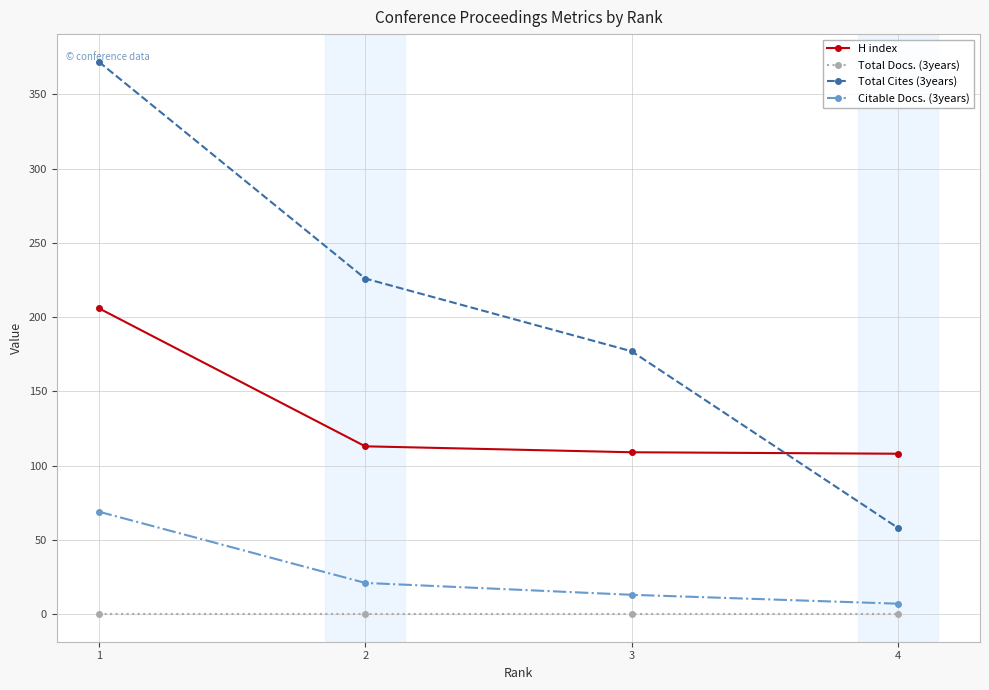

The value of Total Docs. (3years) at 1 is 0. True or false?

True